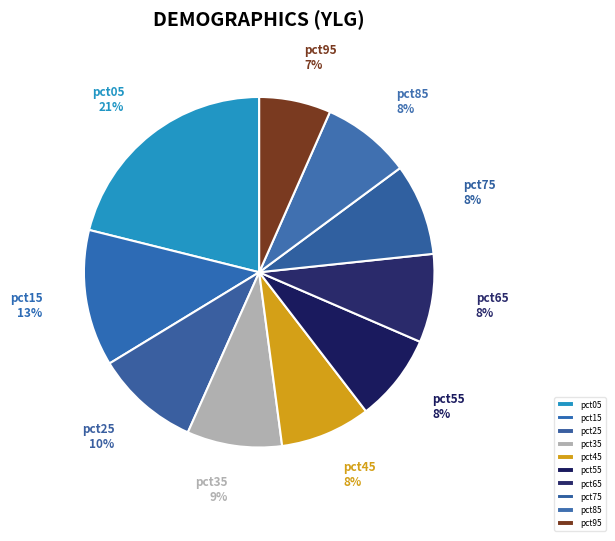

Does pct75 account for over 50% of the chart?

No